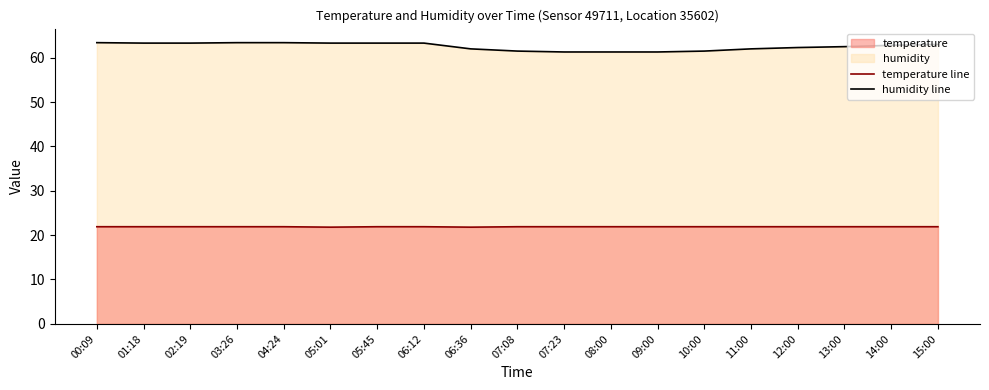

The value of temperature at 06:36 is 21.8. True or false?

True